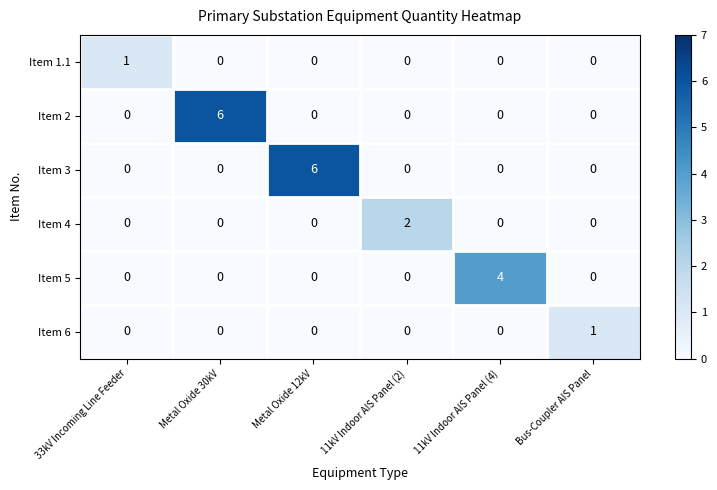

What is the highest value of the Item 2 series?

6